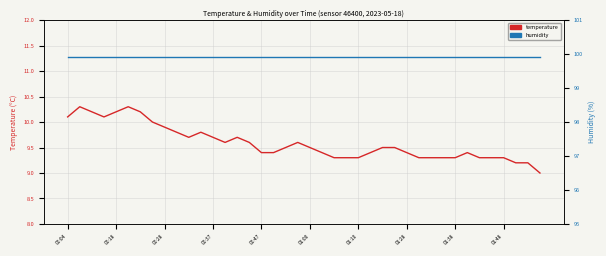

What is the spread (max minus min) of values at 01:48?

90.6